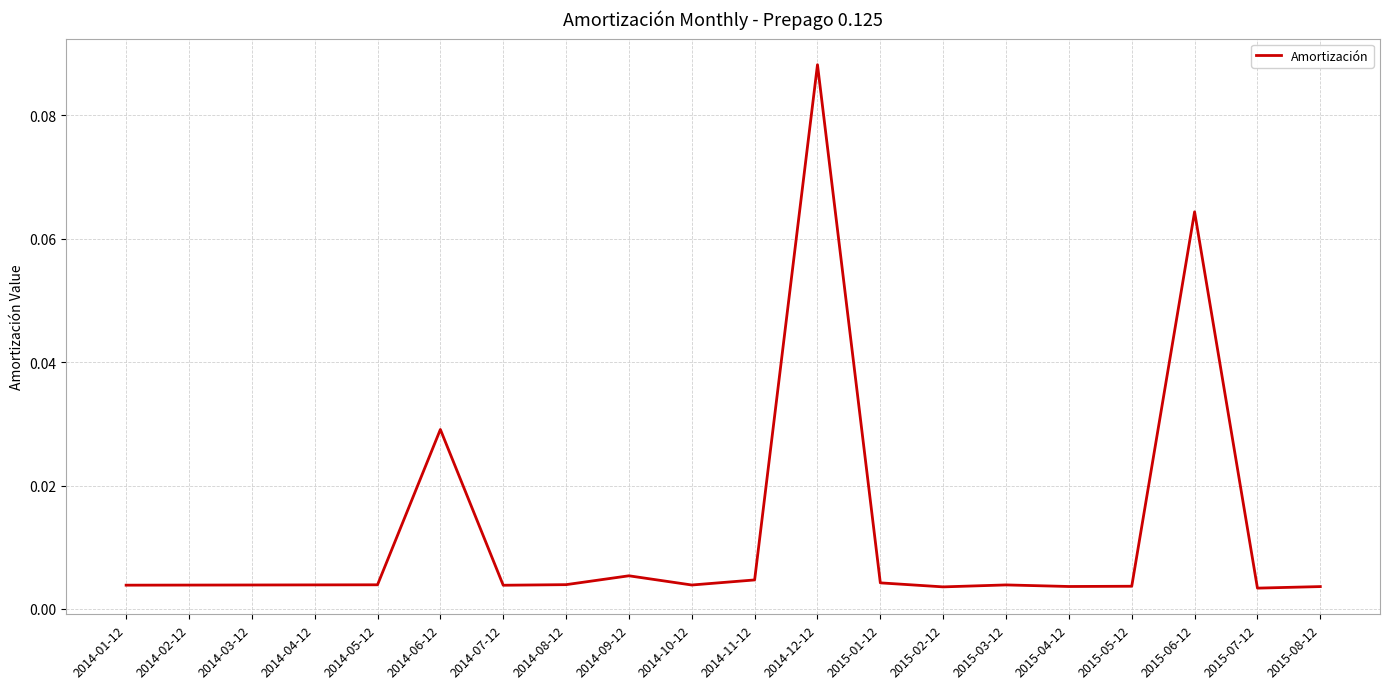

Which has a higher value, 2014-10-12 or 2014-12-12?

2014-12-12